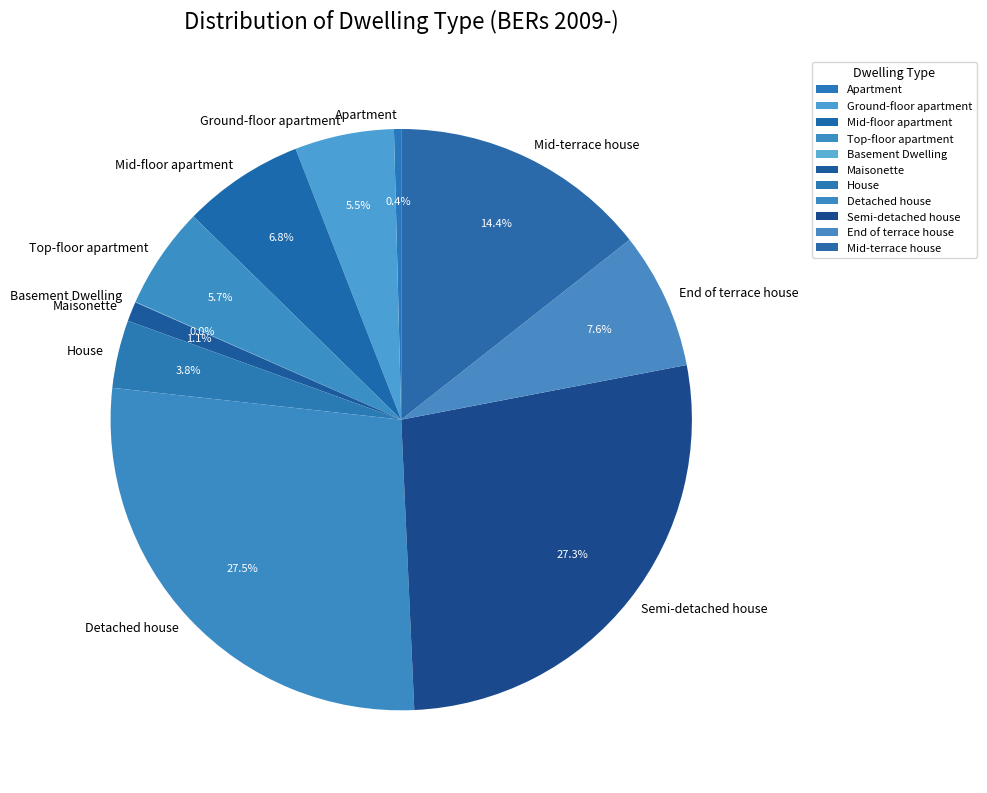

Is it true that Mid-terrace house is 3% of the pie?

False